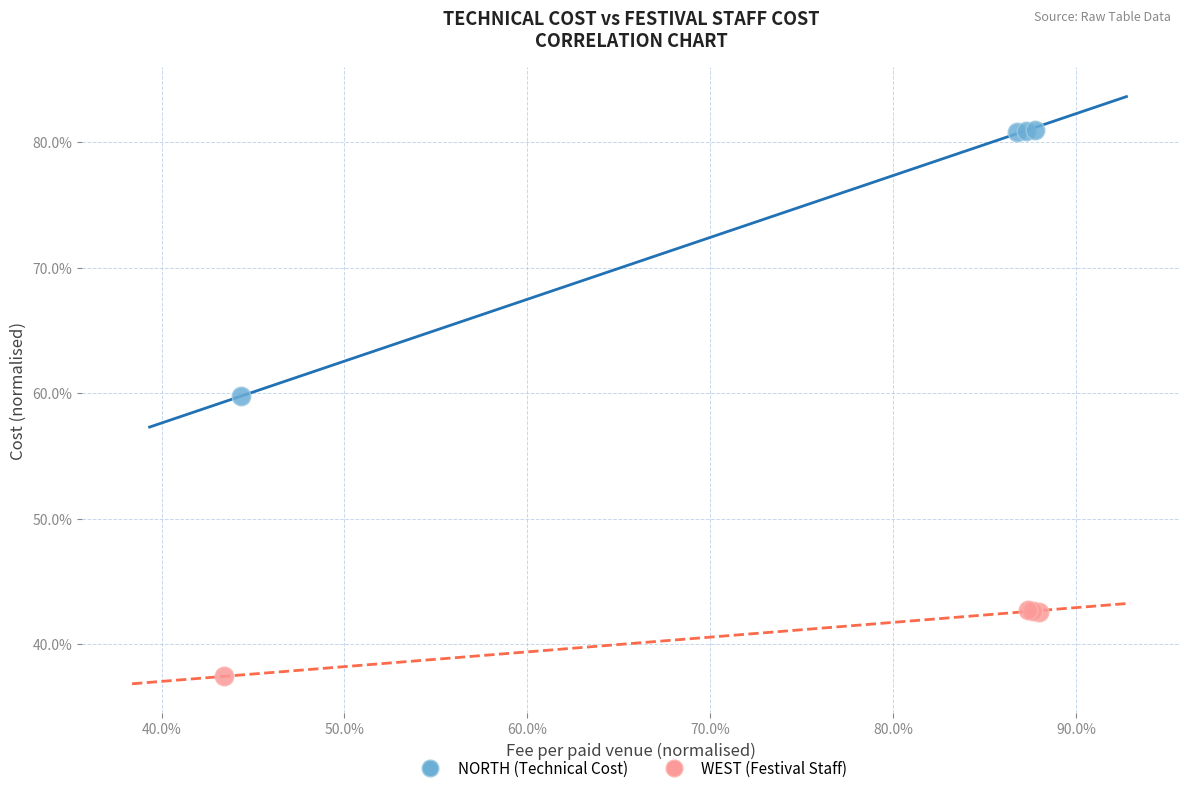

Which series reaches the maximum Y coordinate?

NORTH (Technical Cost)